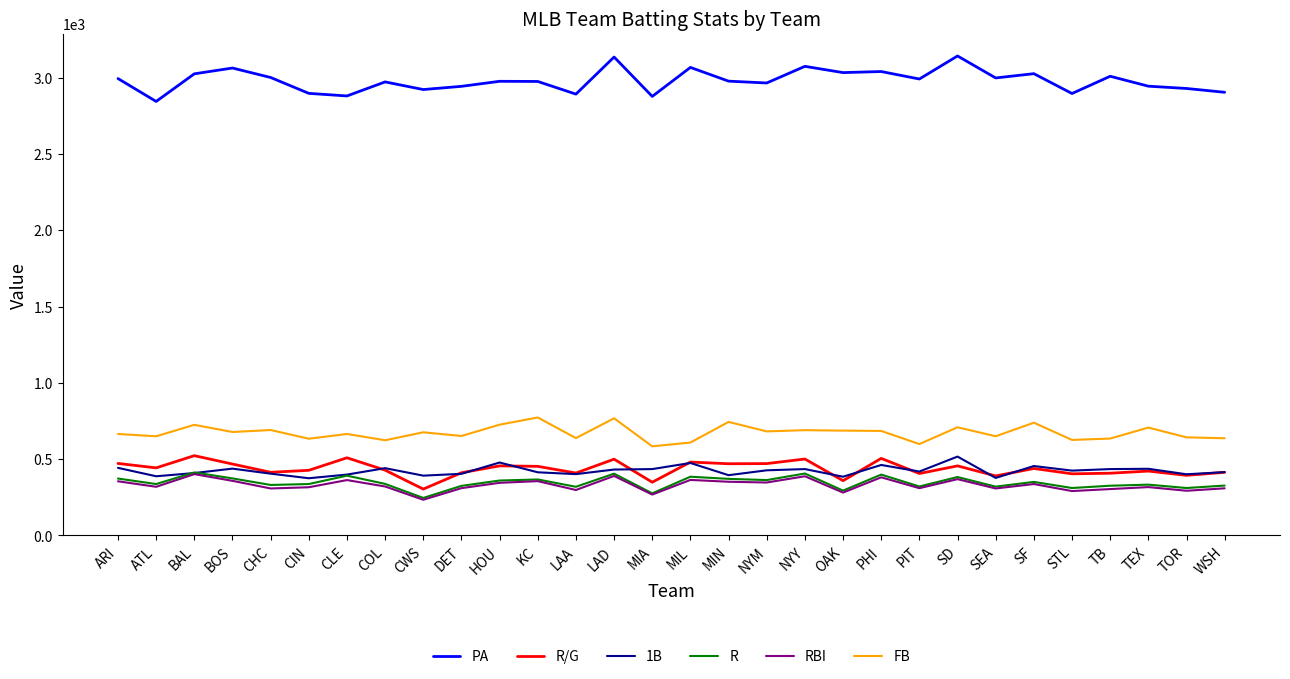

At which label does PA first exceed 2977?

ARI